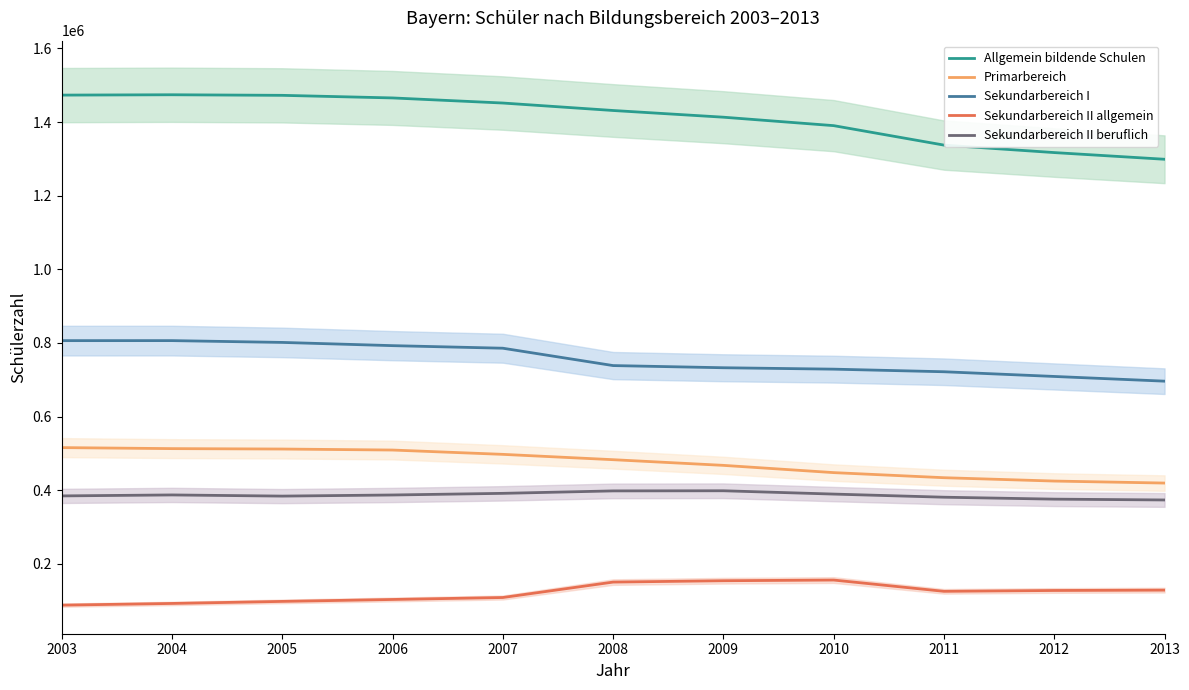

What is the total value across all series at 2003?

3267749